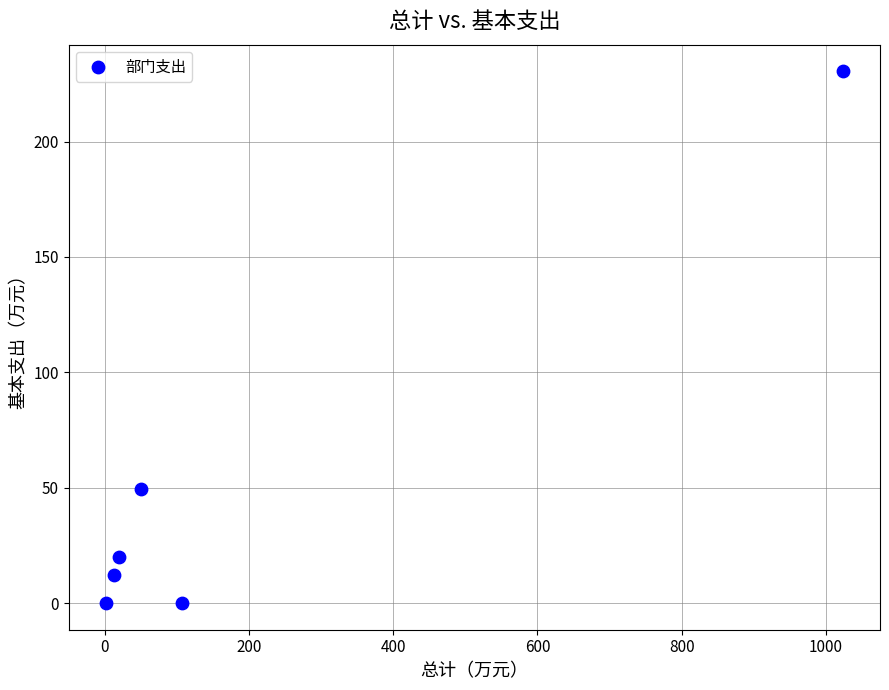

What is the average X value?

202.2